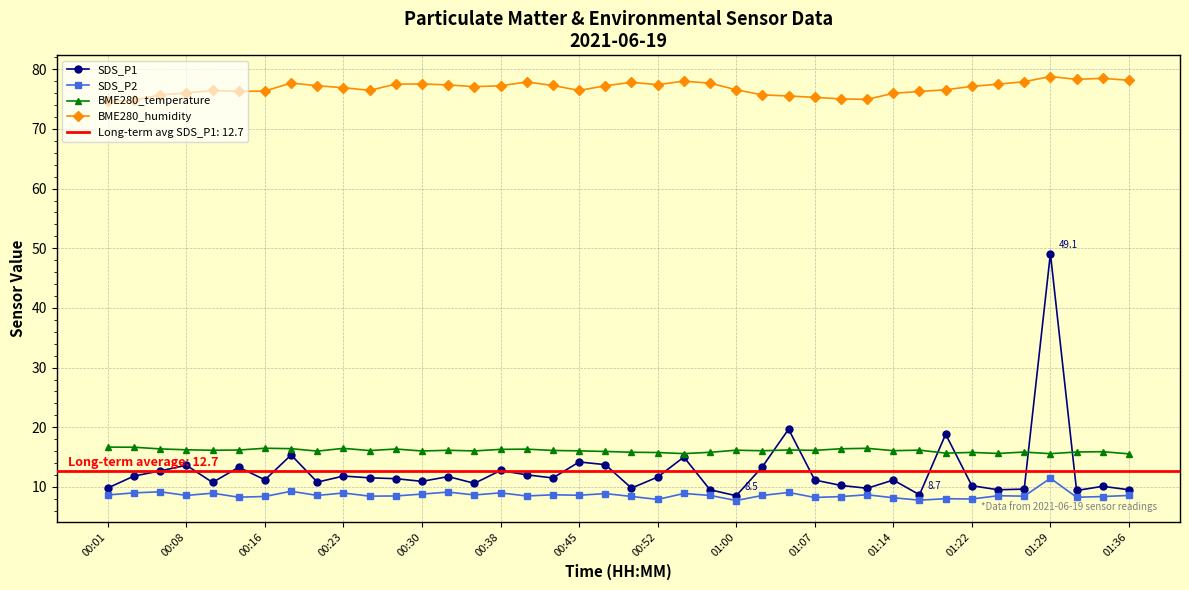

True or false: SDS_P1 has more than 2 interior local peaks.

True